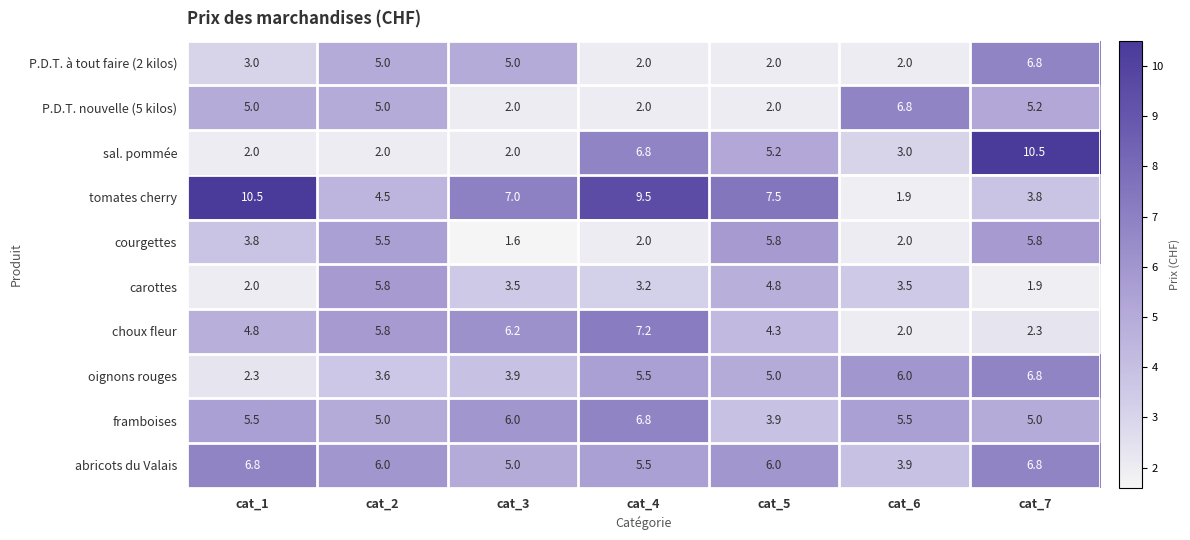

What is the total value across all series at cat_7?

54.9